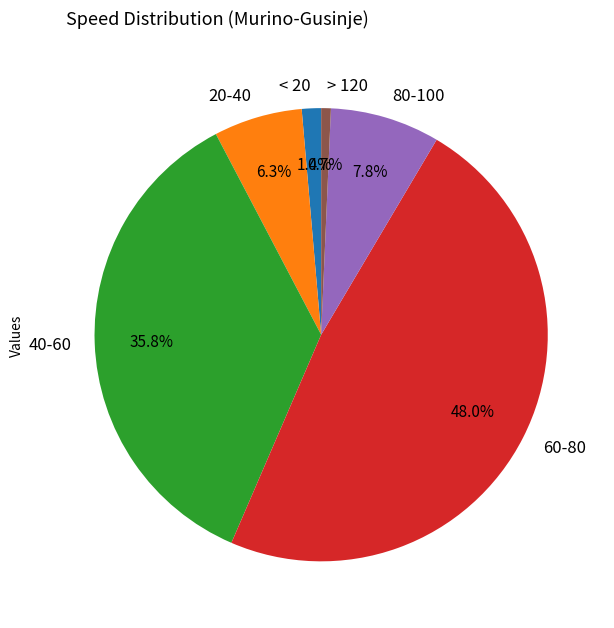

Which has a higher value, 20-40 or 80-100?

80-100